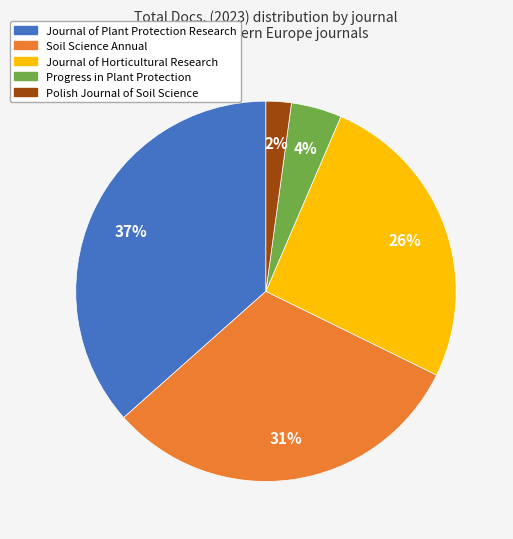

How many segments does this pie chart have?

5